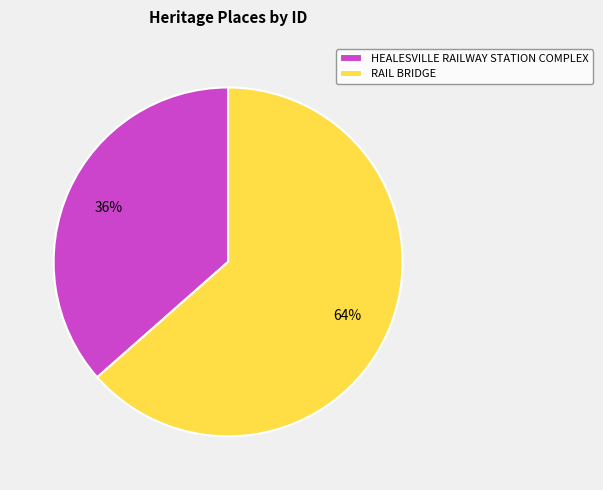

The HEALESVILLE RAILWAY STATION COMPLEX slice represents 36% of the pie. True or false?

True